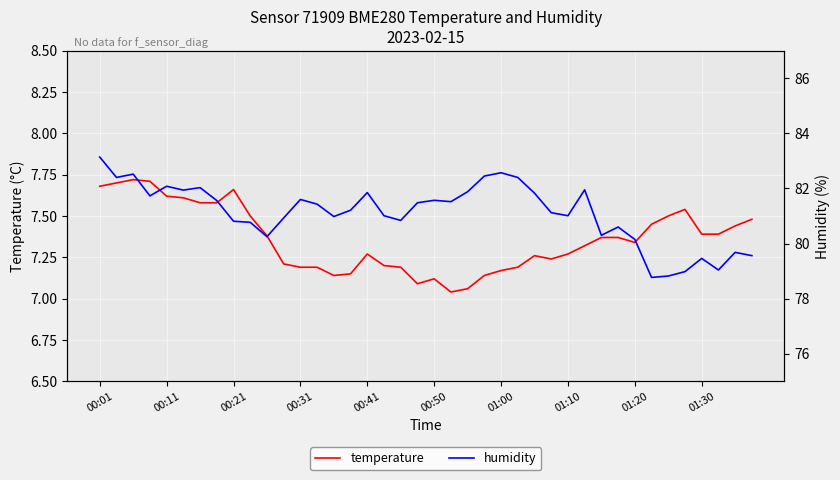

Is this an area chart (filled region under the line)?

No